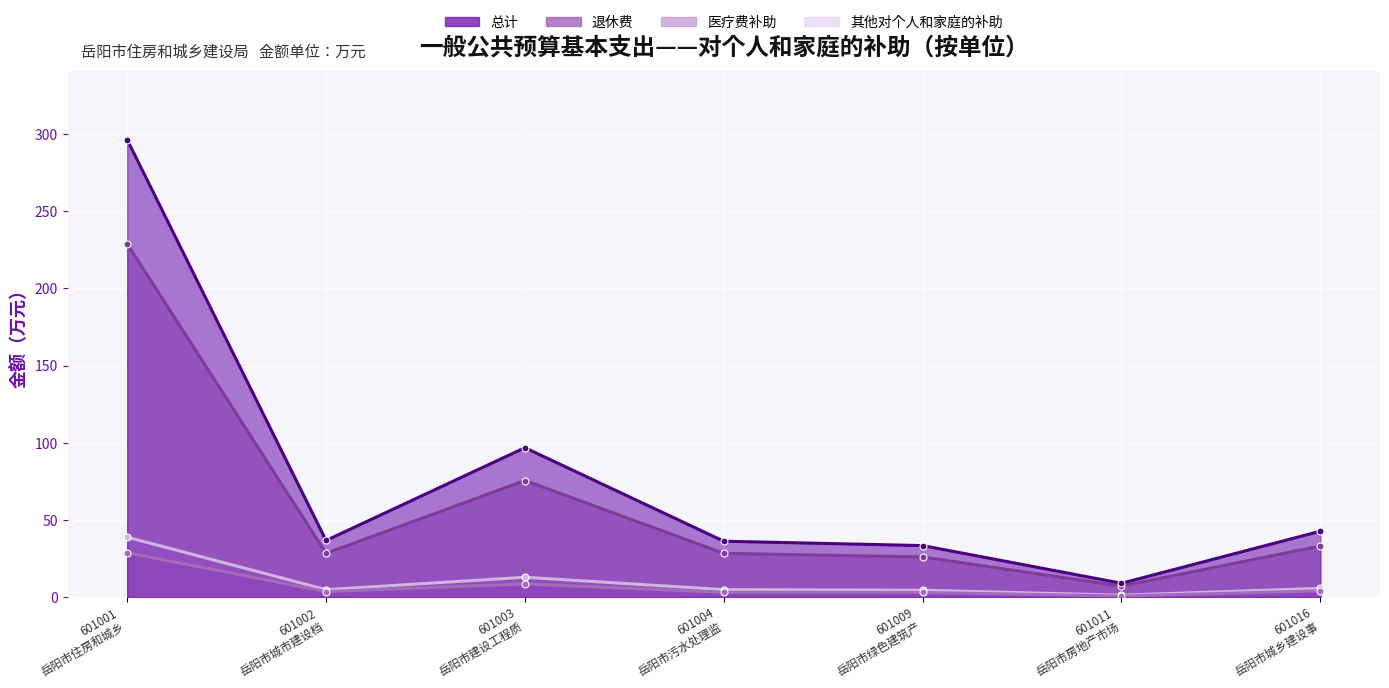

Where does the 退休费 series first go above 4?

601001 岳阳市住房和城乡